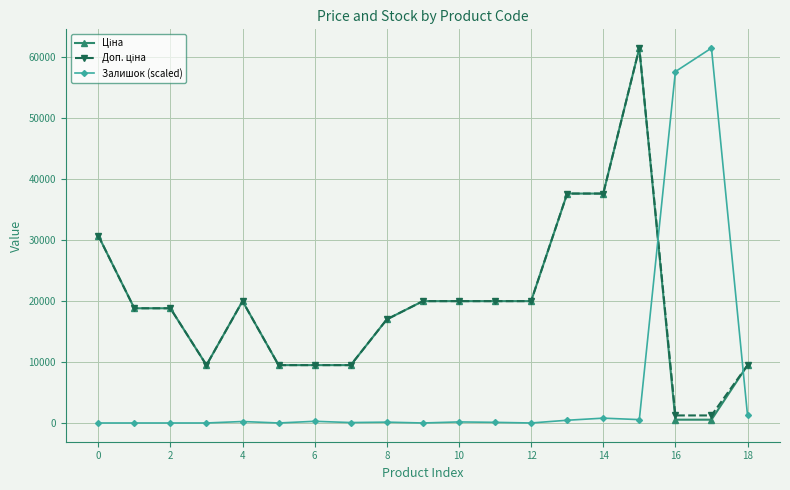

At how many categories does at least one series exceed 25184?

6